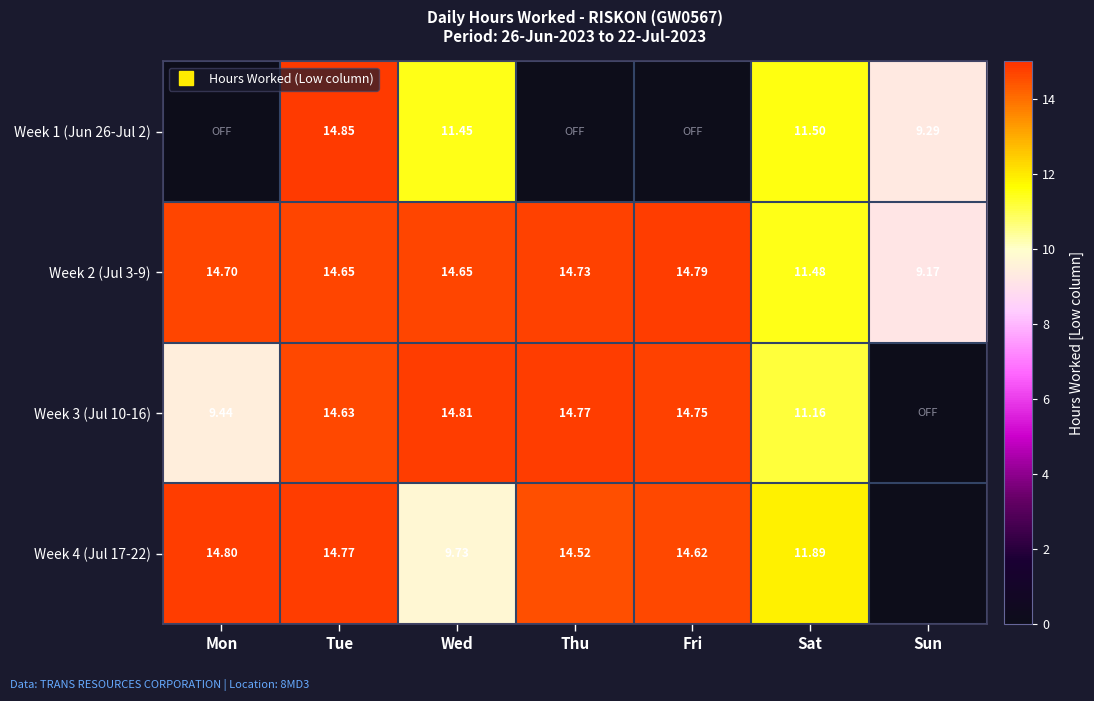

Count the number of data series in this chart.

4